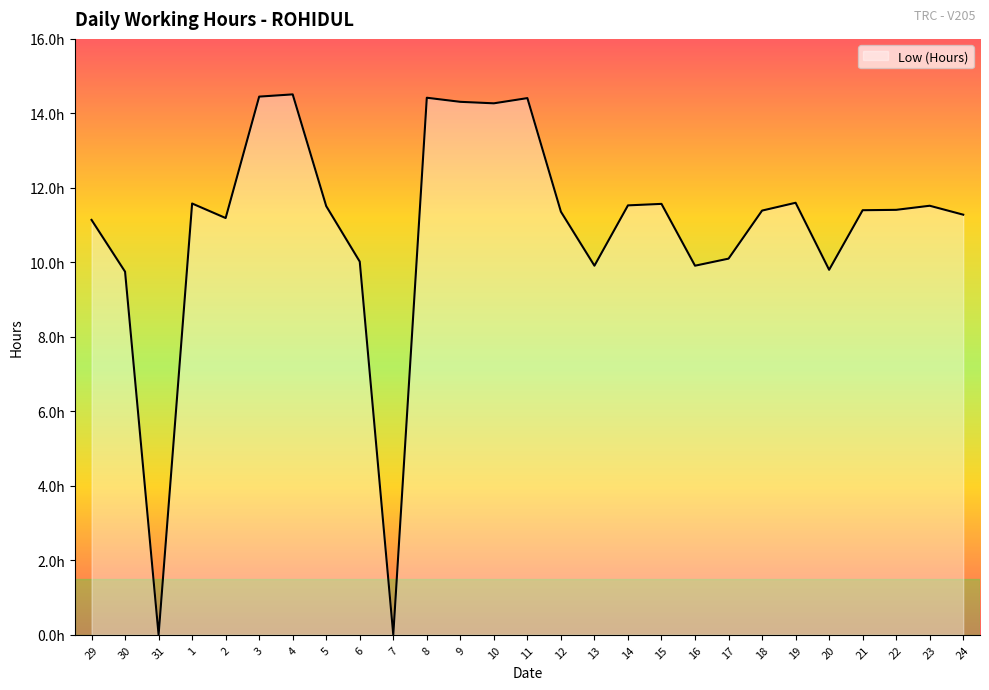

Approximately how many times larger is the value at 21 compared to 14?

1.0